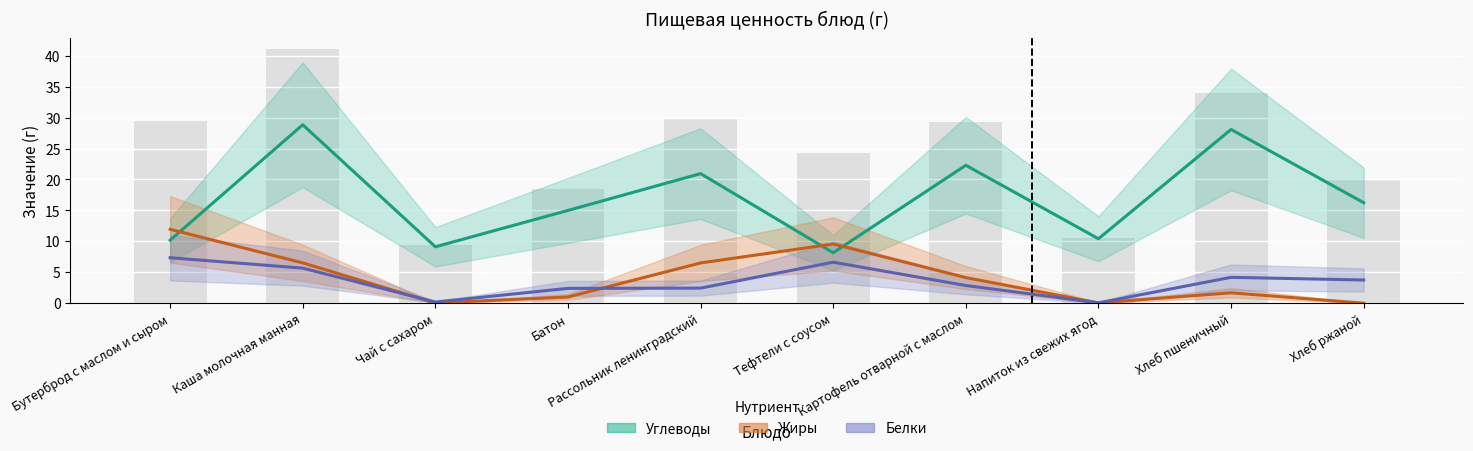

Reading left to right, what are all the values shown in this chart?

Белки: 7.3	5.7	0.2	2.4	2.4	6.6	2.9	0.1	4.2	3.8
Жиры: 11.9	6.5	0.0	1.0	6.5	9.6	4.1	0.1	1.7	0.0
Углеводы: 10.2	28.9	9.1	15.0	20.9	8.2	22.3	10.4	28.1	16.2